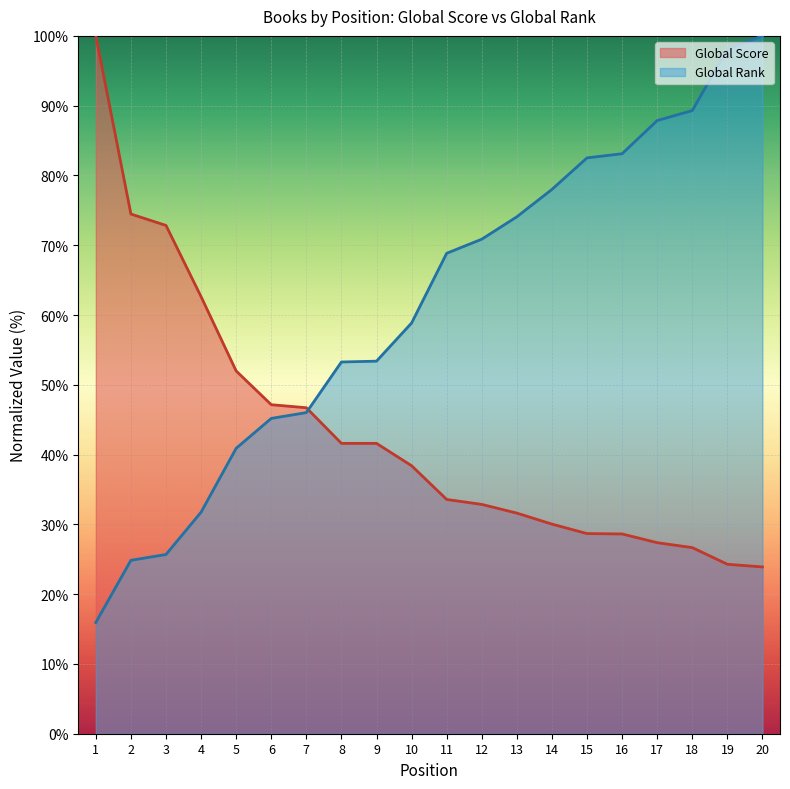

Where is Global Rank nearest to the value 57?

10